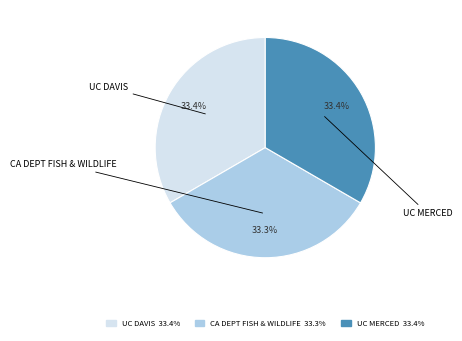

Does any single category account for the majority?

No